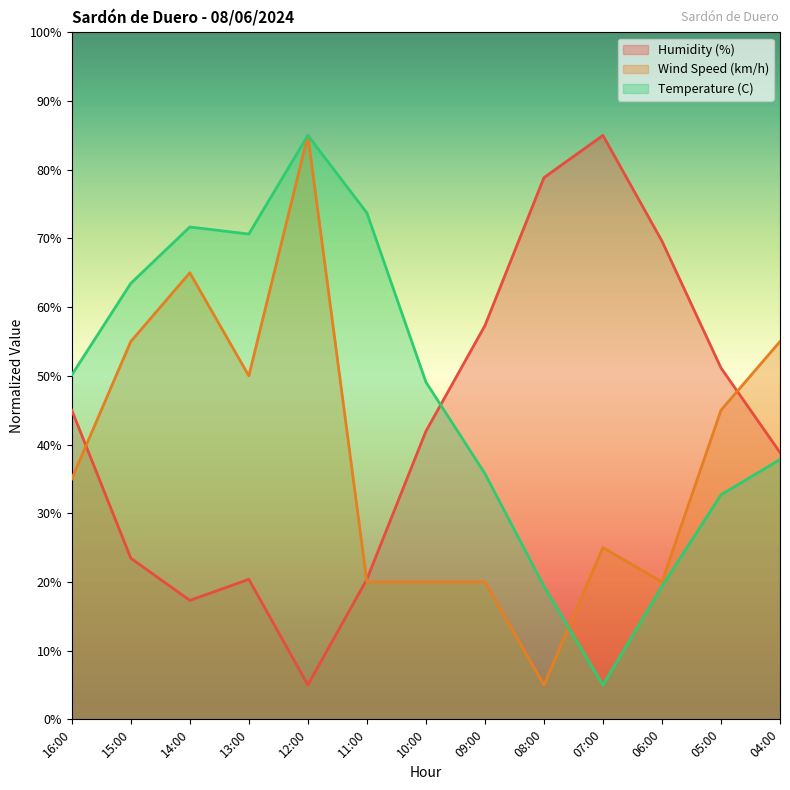

What is the sum of all Temperature (C) values?

613.7